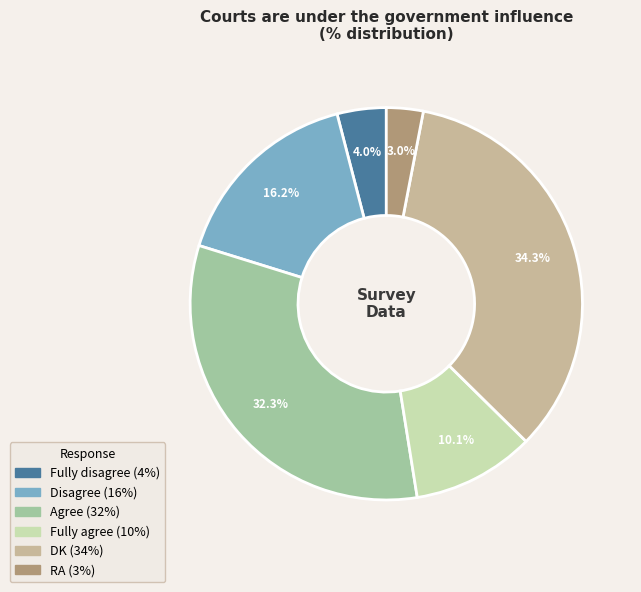

Rank the categories by value from lowest to highest.

RA, Fully disagree, Fully agree, Disagree, Agree, DK